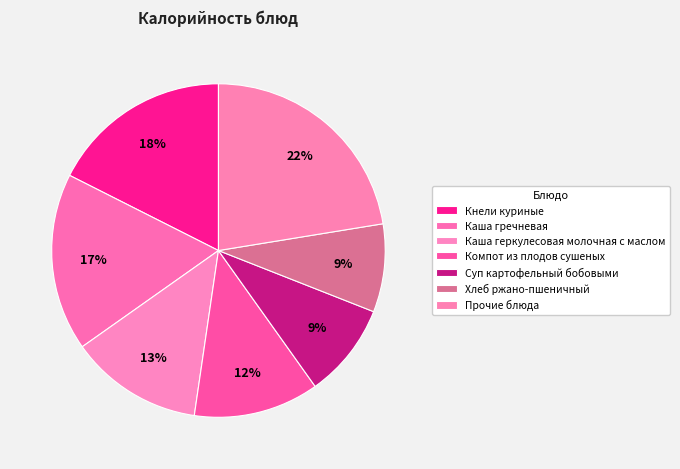

Do Каша гречневая and Каша геркулесовая молочная с маслом together represent more than half of the pie?

No